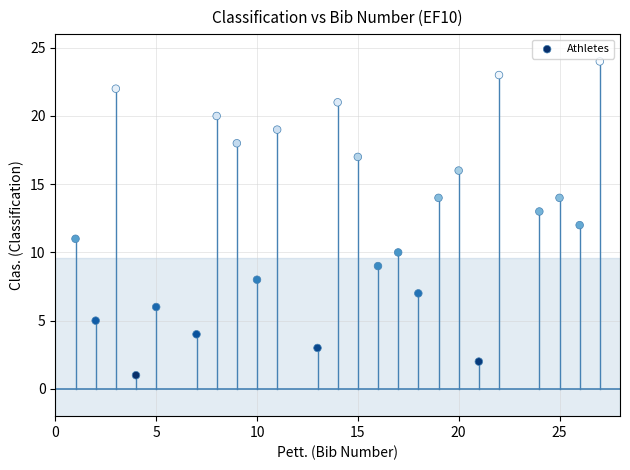

What is the range of X values (max minus min)?

26